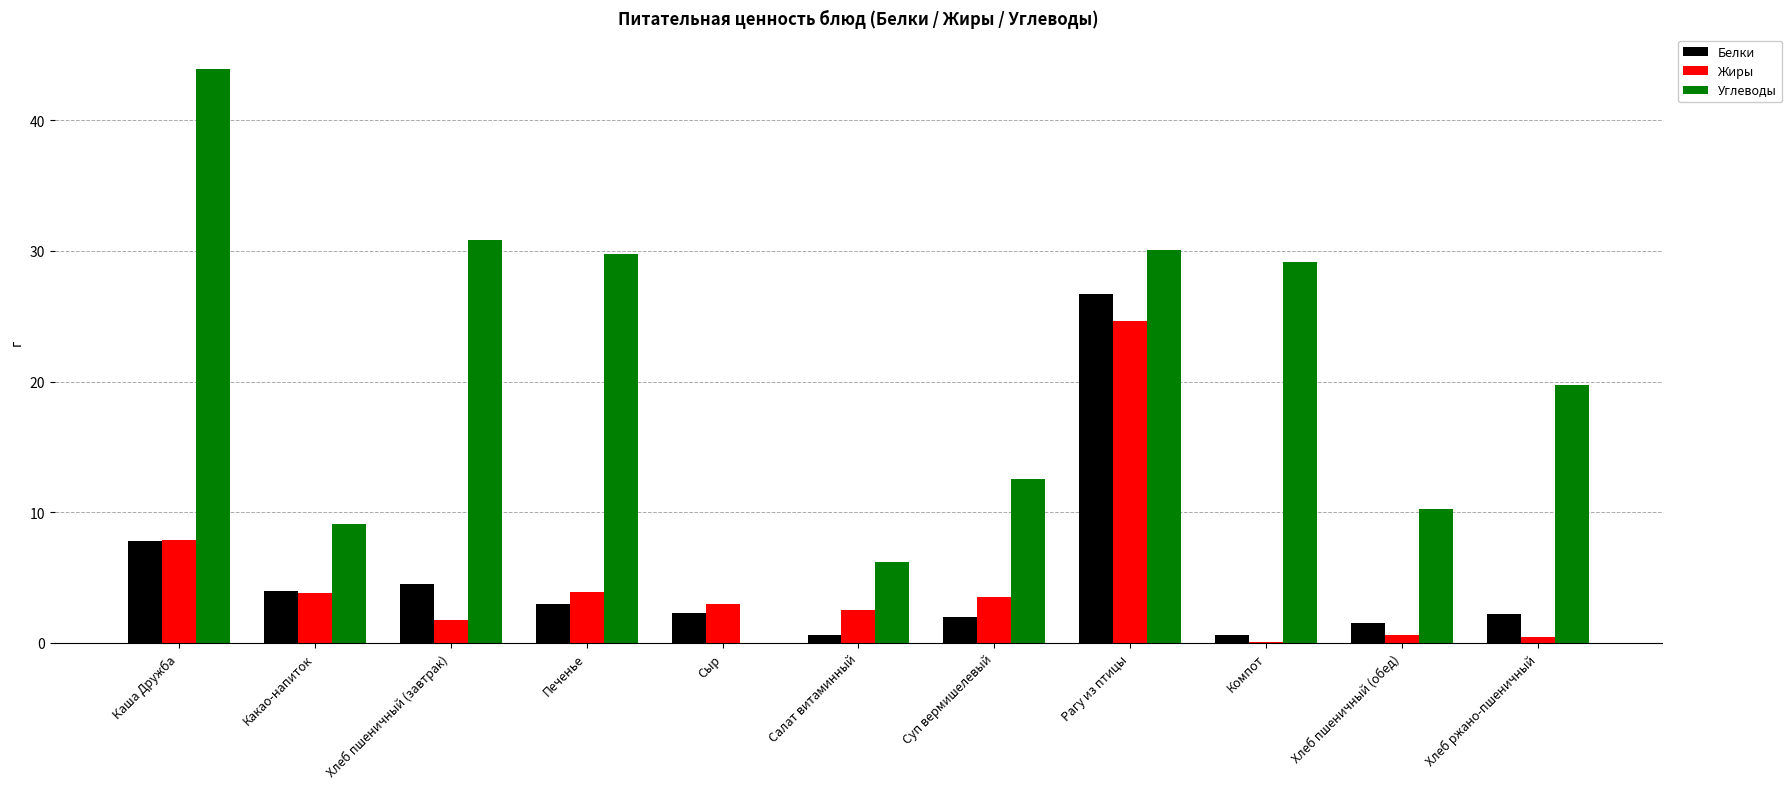

What is the spread (max minus min) of values at Каша Дружба?

36.1